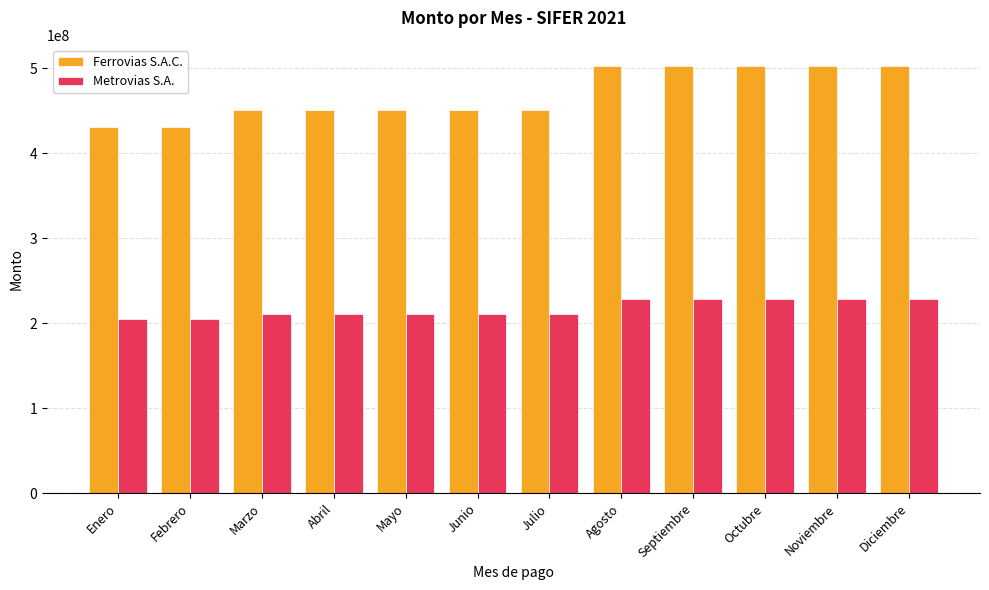

True or false: Metrovias S.A. has a value of 125020539 at Octubre.

False